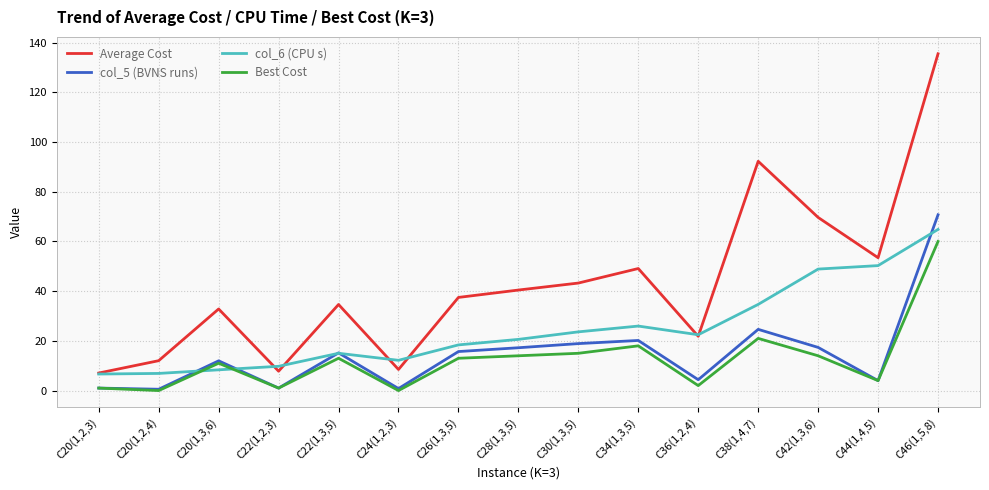

How many lines are shown in the chart?

4